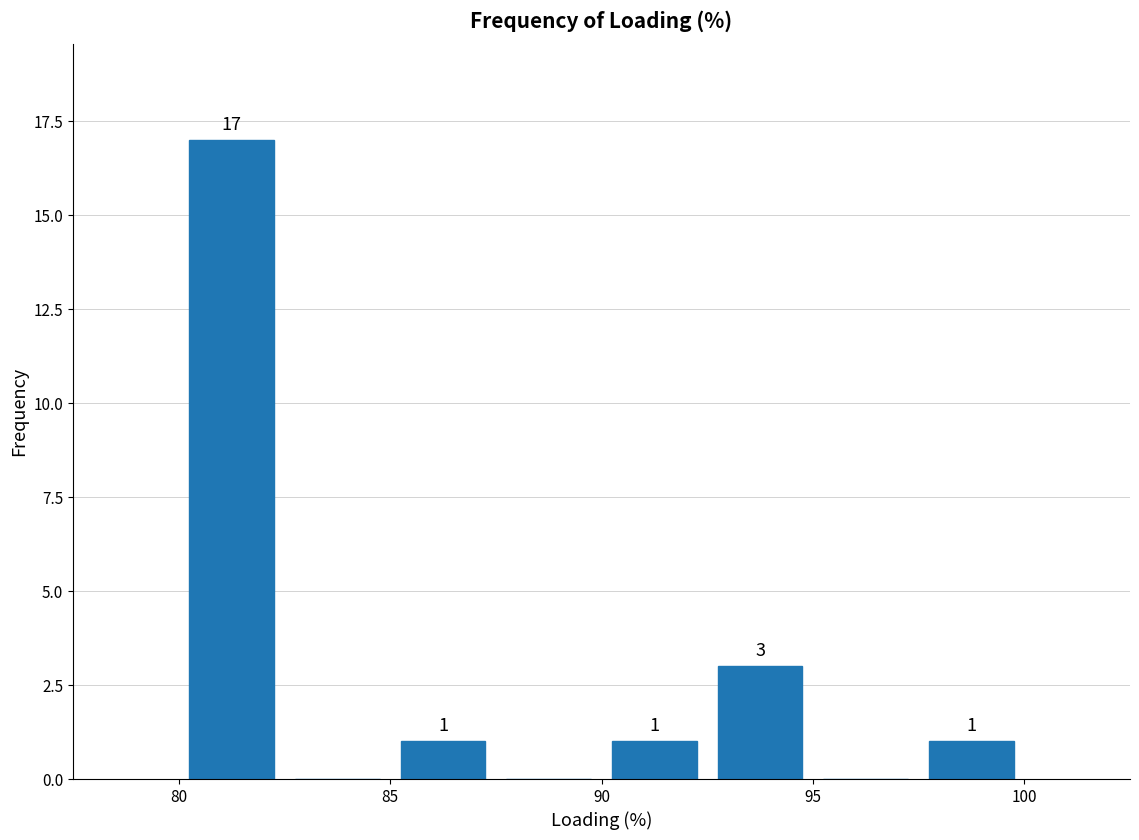

Over which range of the x-axis is the bar tallest?

80.0 to 82.5